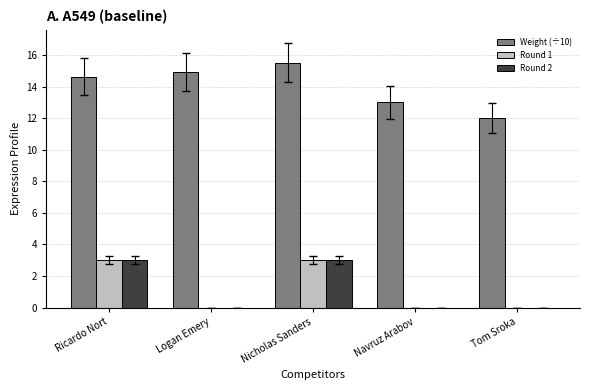

Where does the Weight (÷10) series first go above 14?

Ricardo Nort